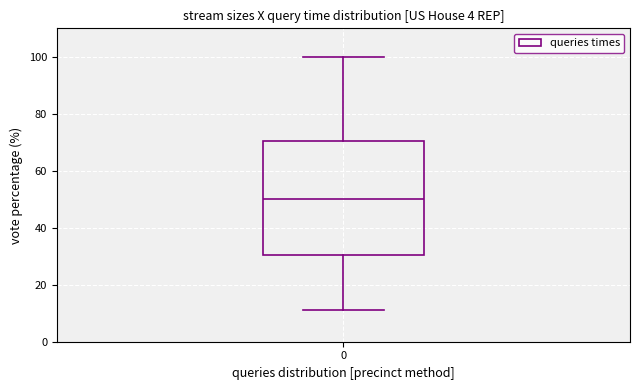

Where is the upper edge of the box at x = 0 on the y-axis? The values are not printed on the chart, so give them approximately, as read against the axis.

70